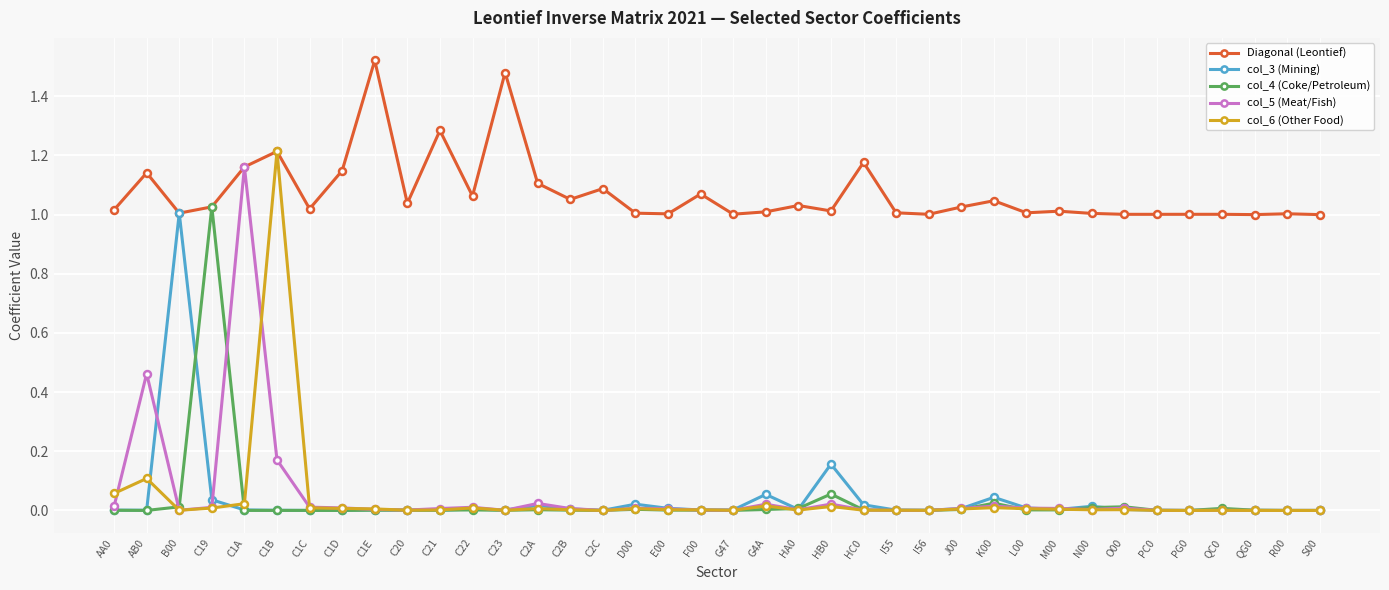

What is the label of the 19th point from the left?

F00